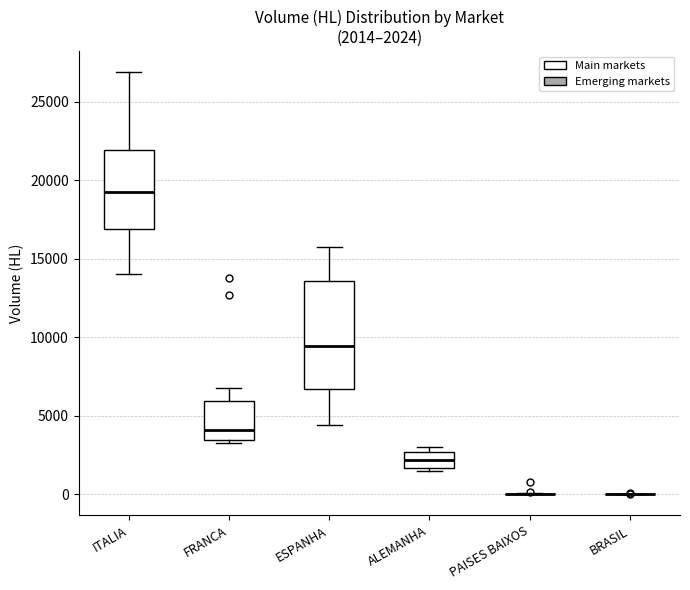

Which box is the tallest, from its lower edge to its upper edge?

ESPANHA